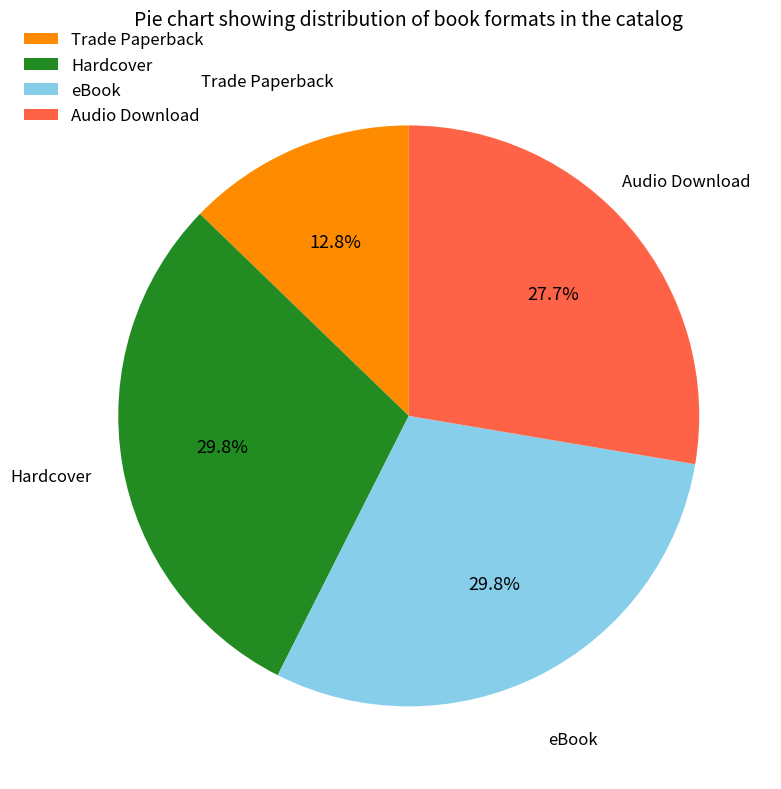

How many segments does this pie chart have?

4